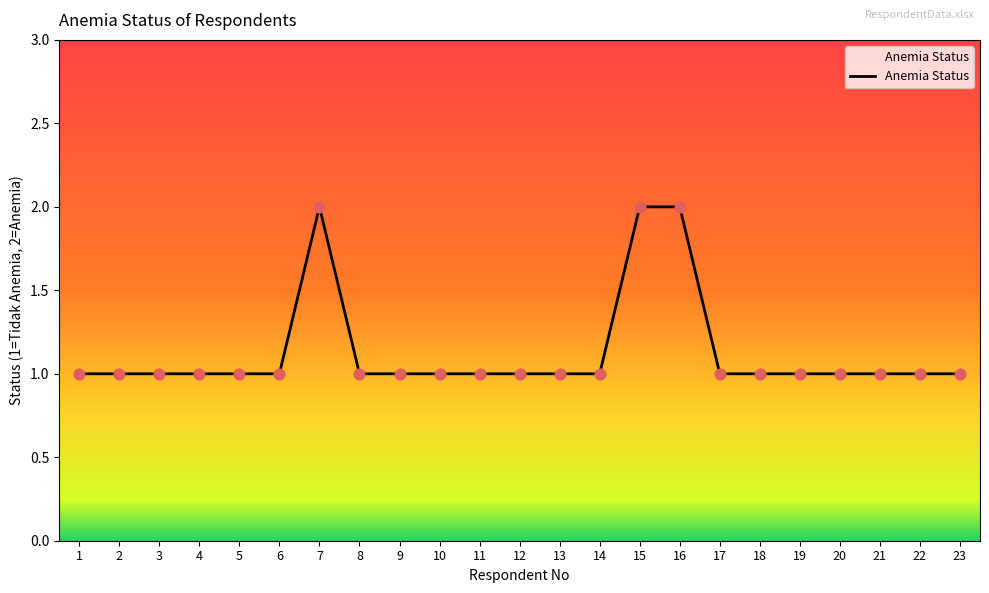

Which has a higher value, 1 or 16?

16